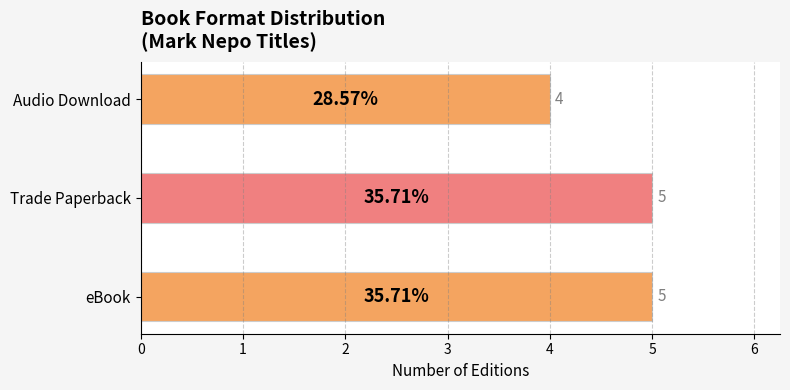

How many bars are there in total?

3